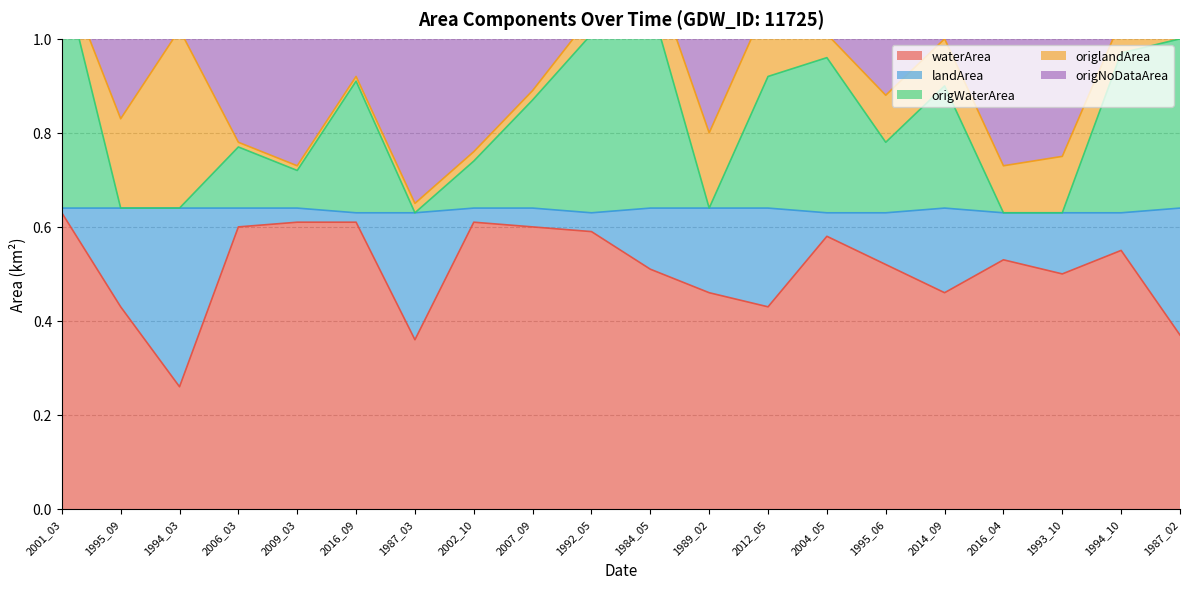

True or false: waterArea and origWaterArea cross at least once.

False